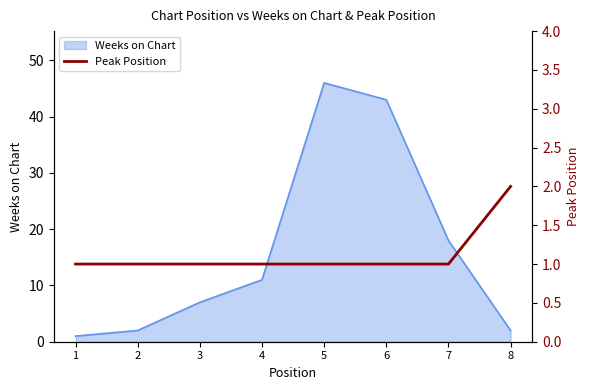

At which label does Weeks on Chart reach its peak?

5